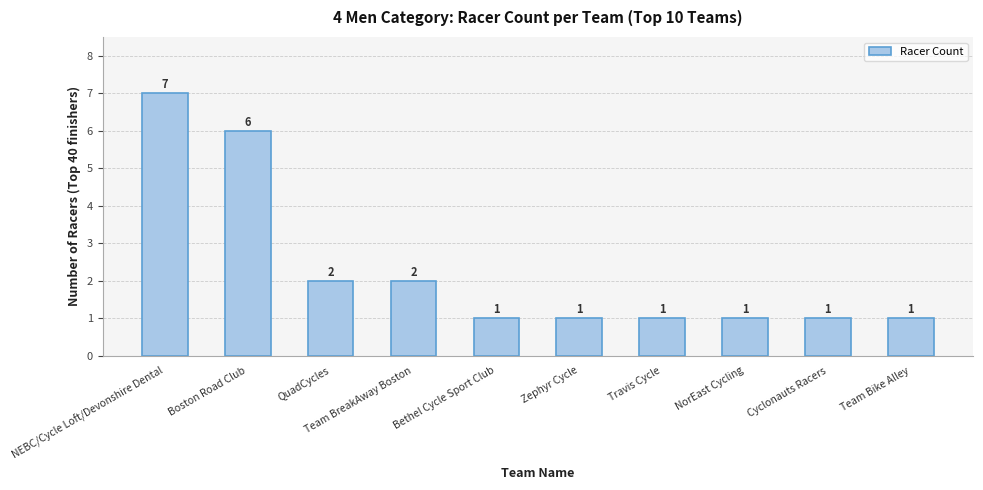

Reading right to left, what are all the values shown in this chart?

1	1	1	1	1	1	2	2	6	7